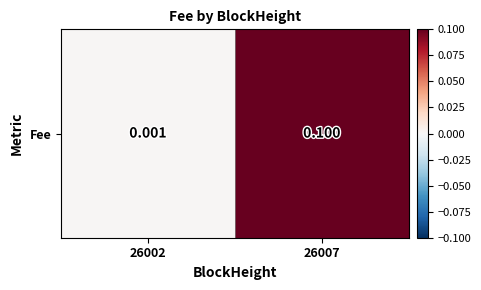

What is the approximate value at 26007?

0.1